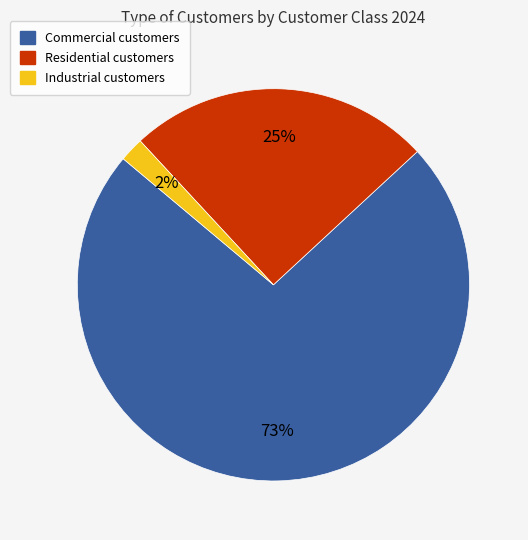

Rank the categories by value from lowest to highest.

Industrial customers, Residential customers, Commercial customers